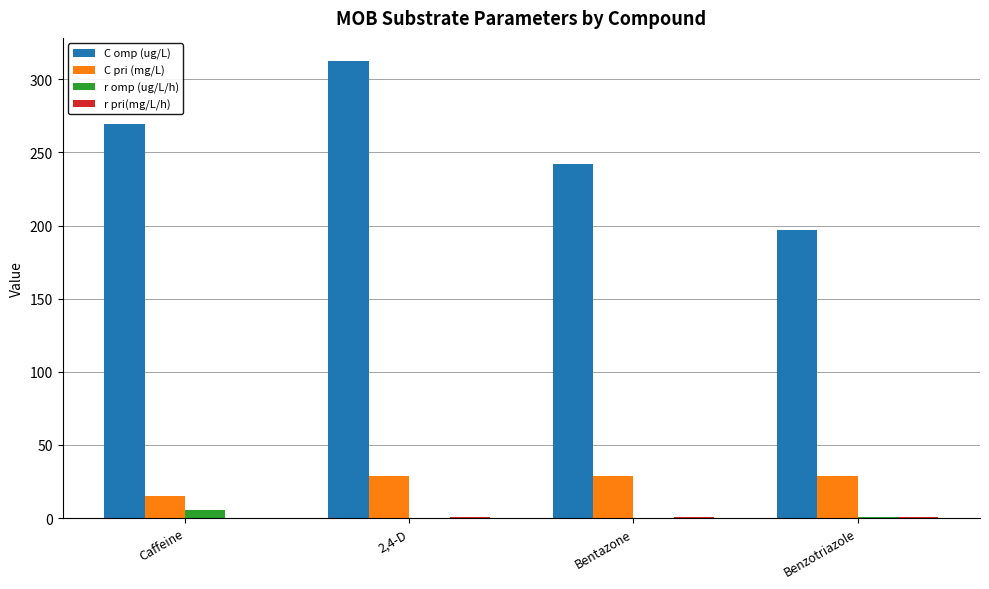

What is the sum of all C omp (ug/L) values?

1021.4